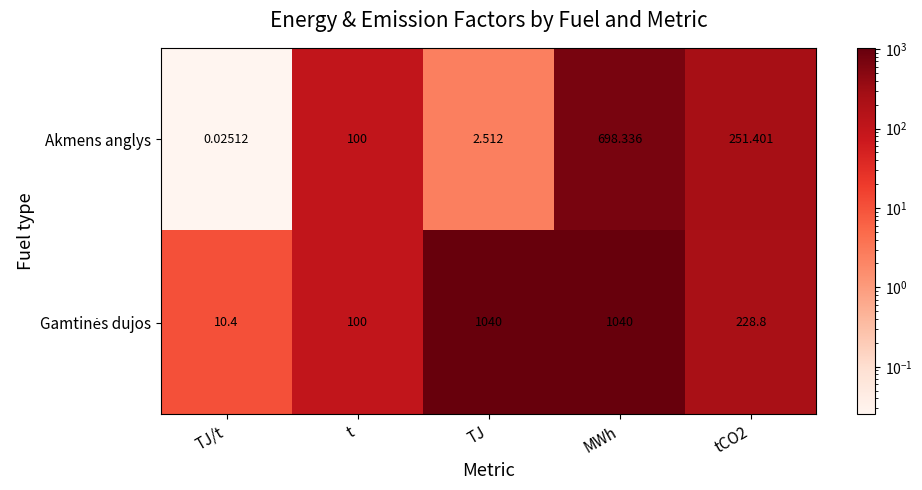

Which category has the lowest value across all series?

TJ/t